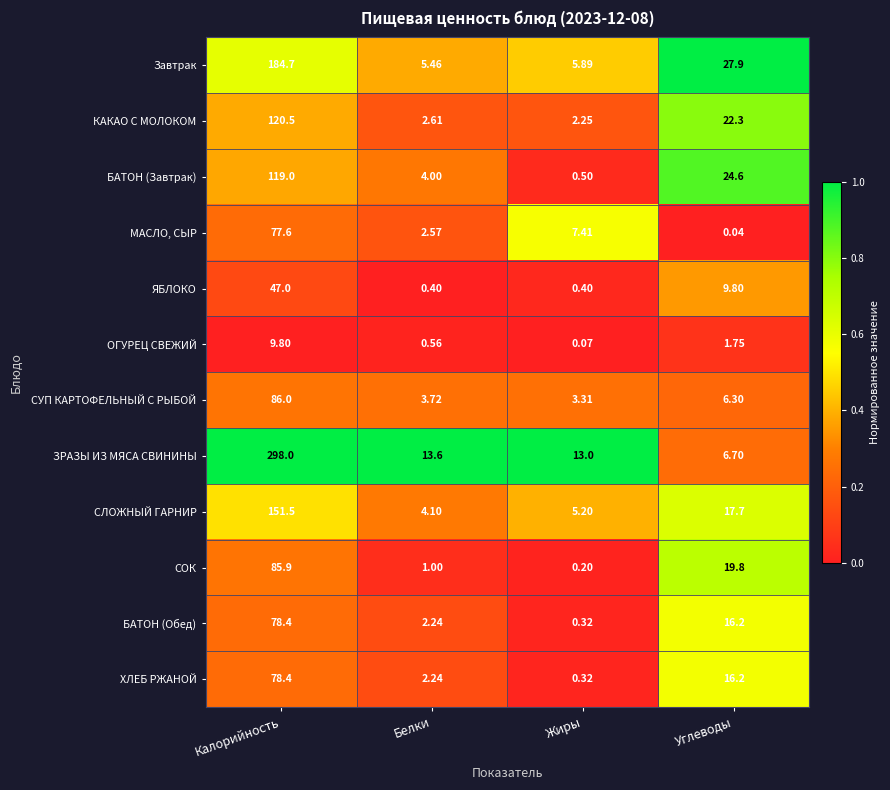

Is the value of БАТОН (Завтрак) at Белки greater than the value of ЯБЛОКО at Углеводы?

No